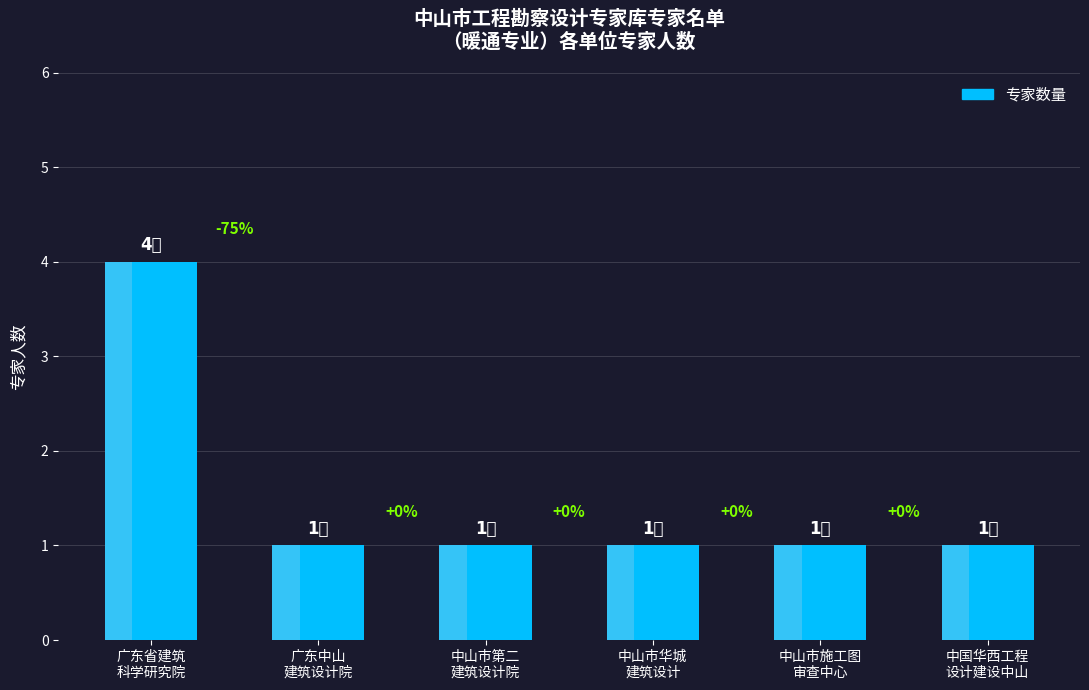

List the labels in order of value, largest first.

广东省建筑
科学研究院, 广东中山
建筑设计院, 中山市第二
建筑设计院, 中山市华城
建筑设计, 中山市施工图
审查中心, 中国华西工程
设计建设中山